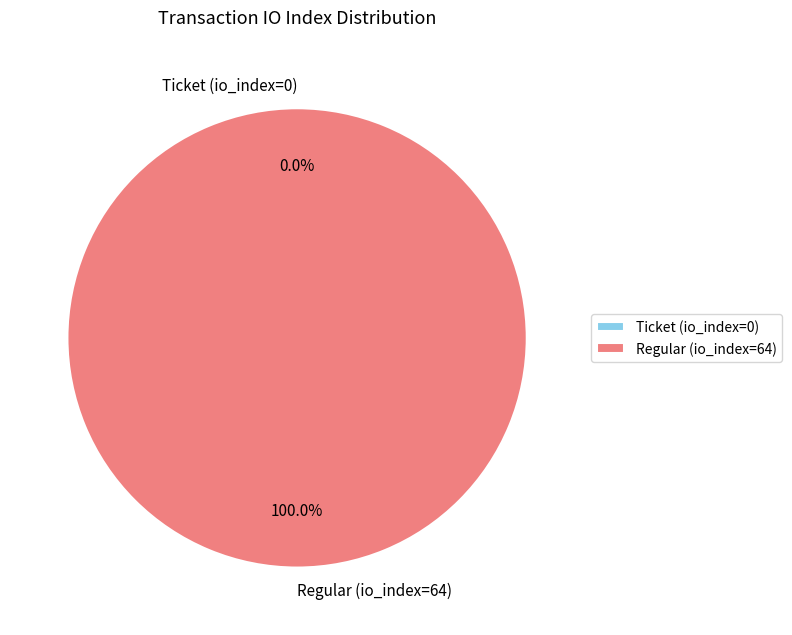

True or false: Regular (io_index=64) accounts for 100% of the total.

True